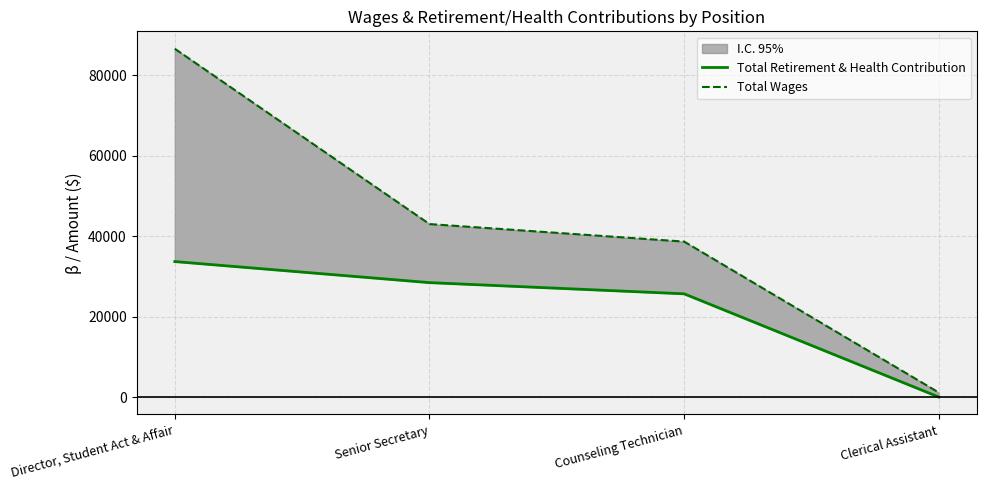

The Total Retirement & Health Contribution series shows 13347 at Counseling Technician. True or false?

False